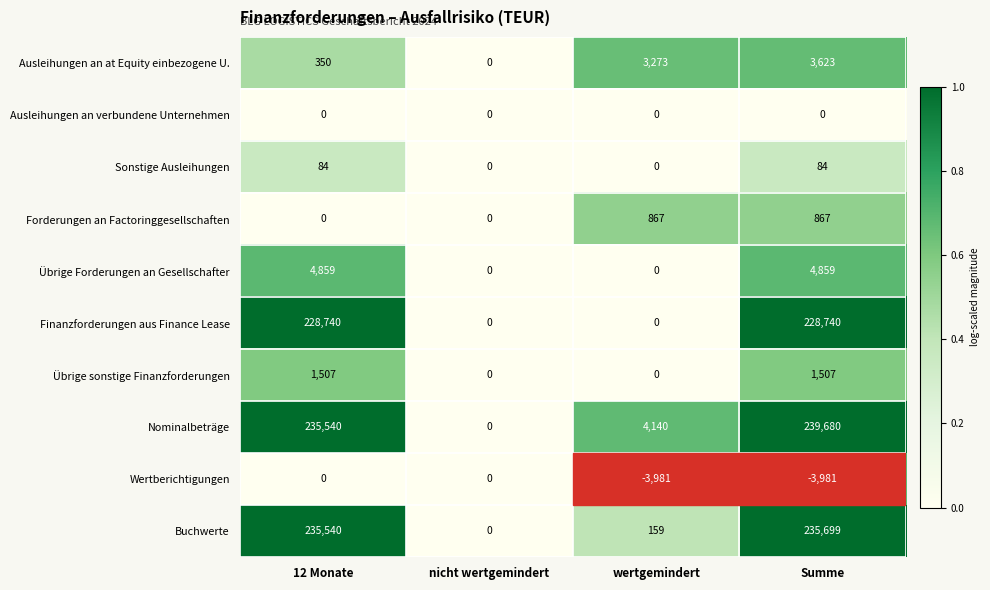

At which category does the chart reach its peak across all series?

Summe